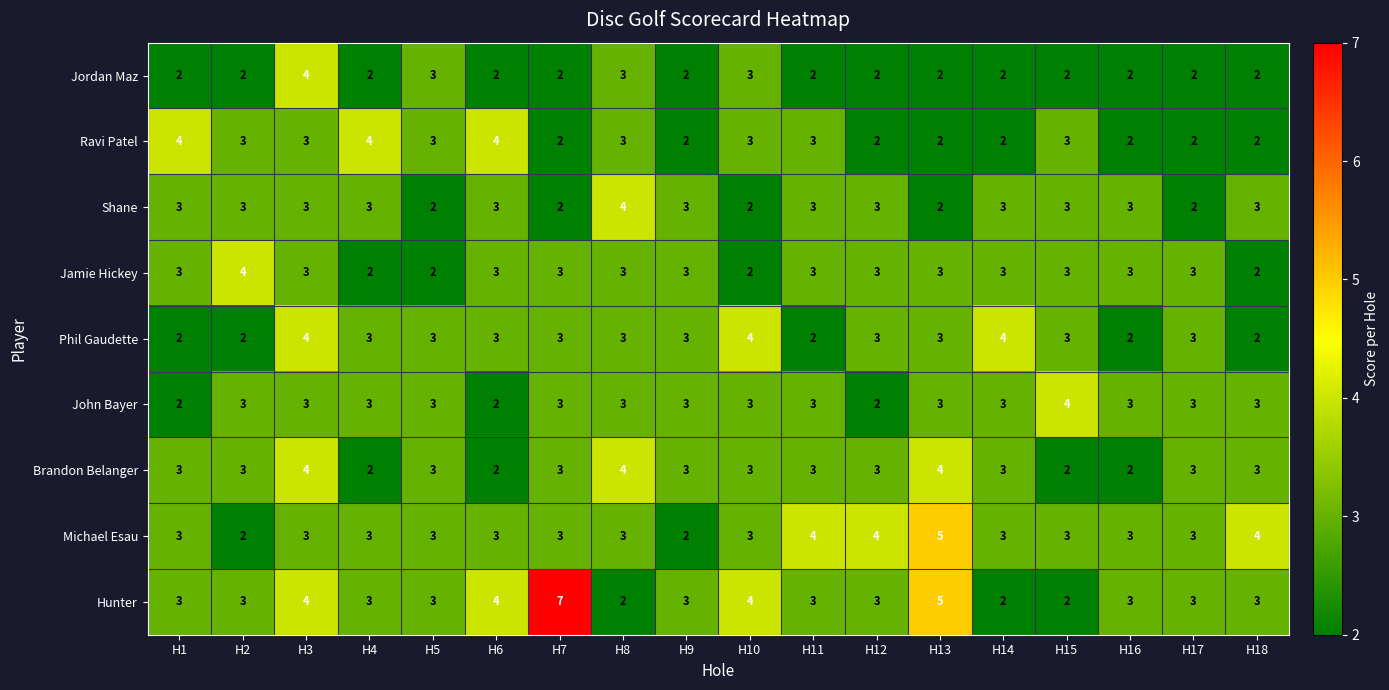

What is the difference between the maximum and minimum values in the Hunter series?

5